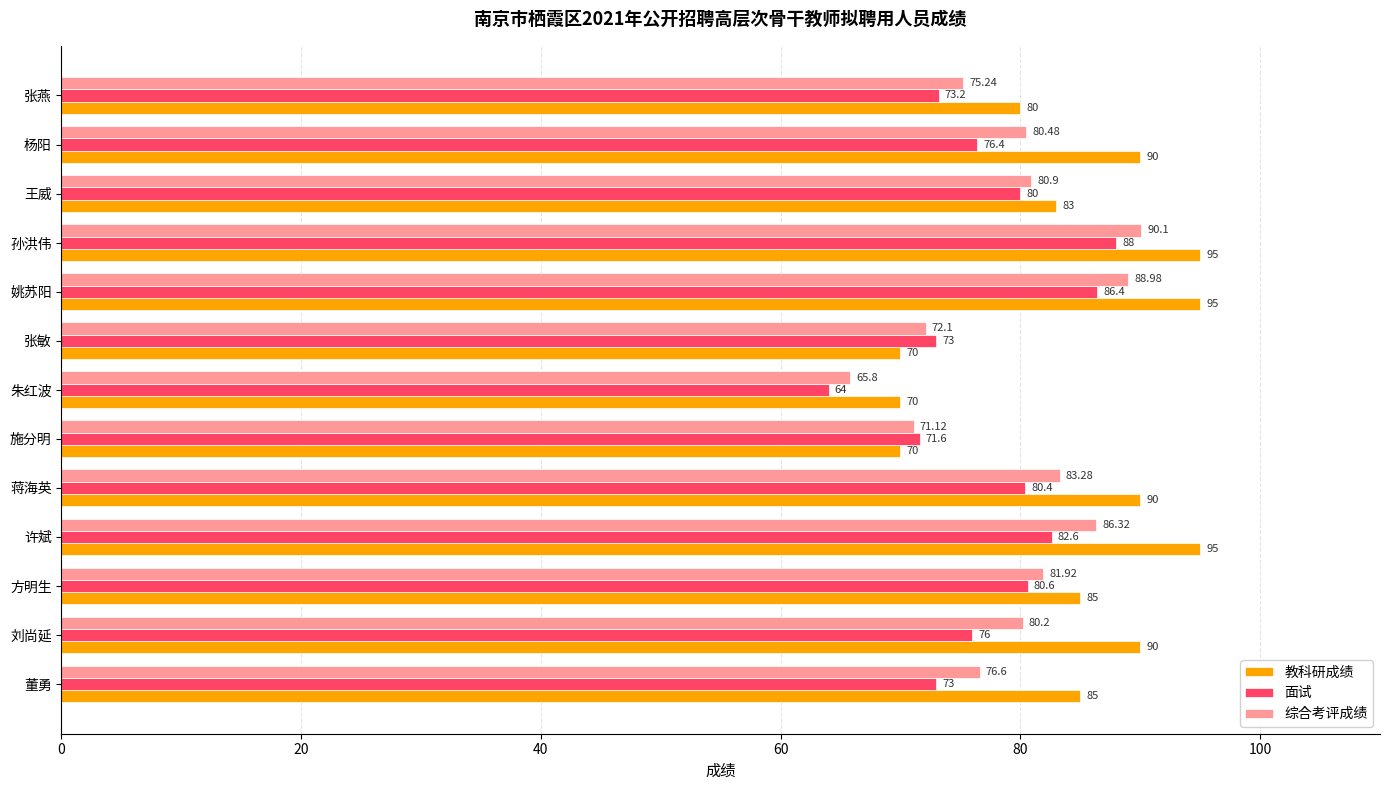

Rank the series by their average value, from highest to lowest.

教科研成绩, 综合考评成绩, 面试